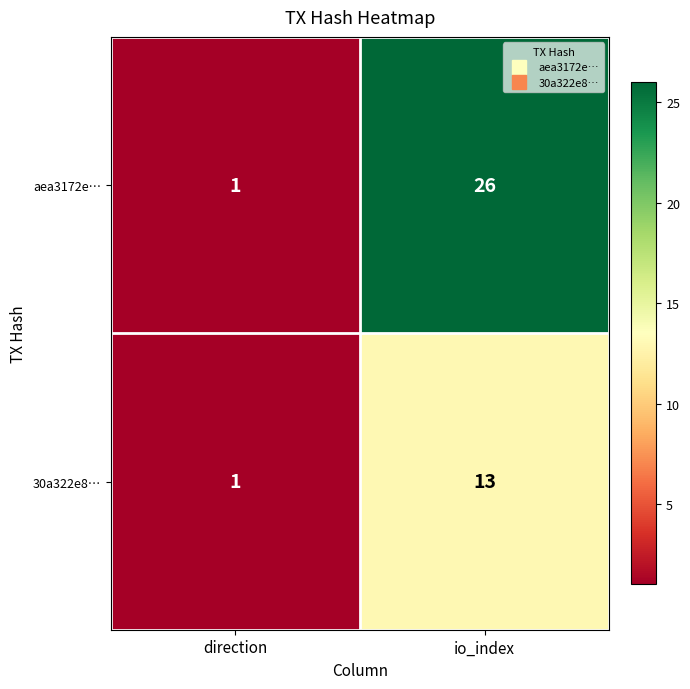

At which category is the sum across all series the highest?

io_index